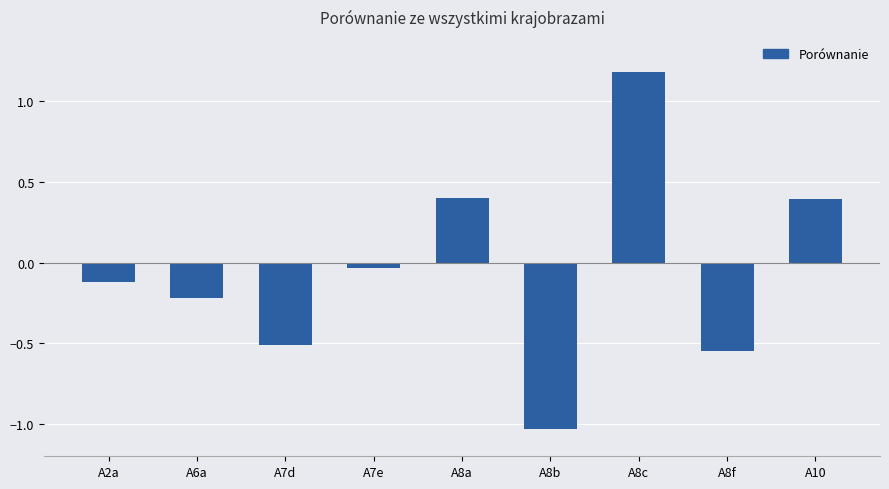

At which label is the value closest to 0?

A7e